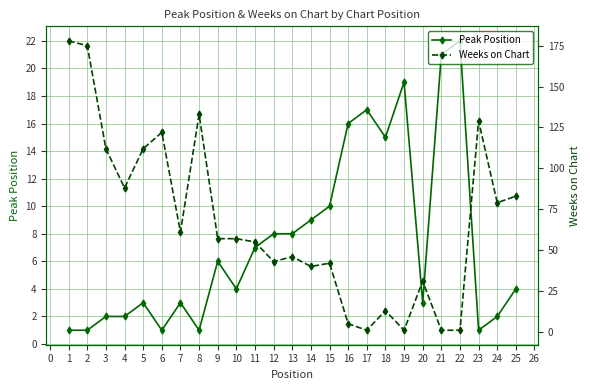

Where is Peak Position nearest to the value 11?

15